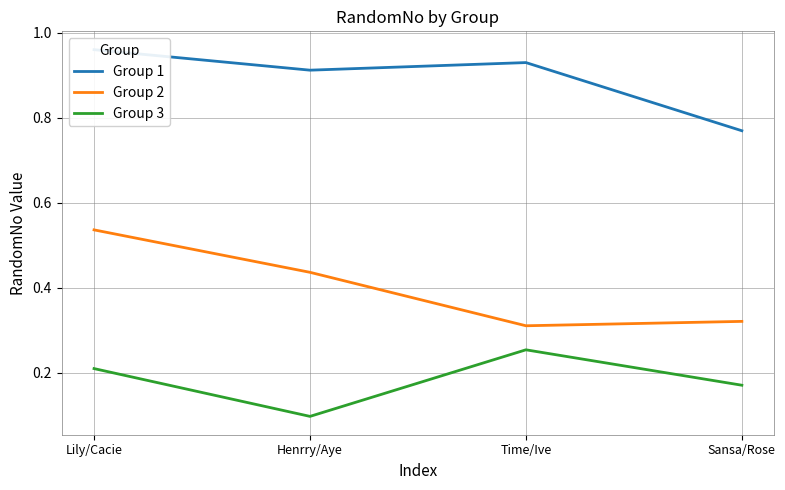

Rank the series by their maximum value, from lowest to highest.

Group 3, Group 2, Group 1